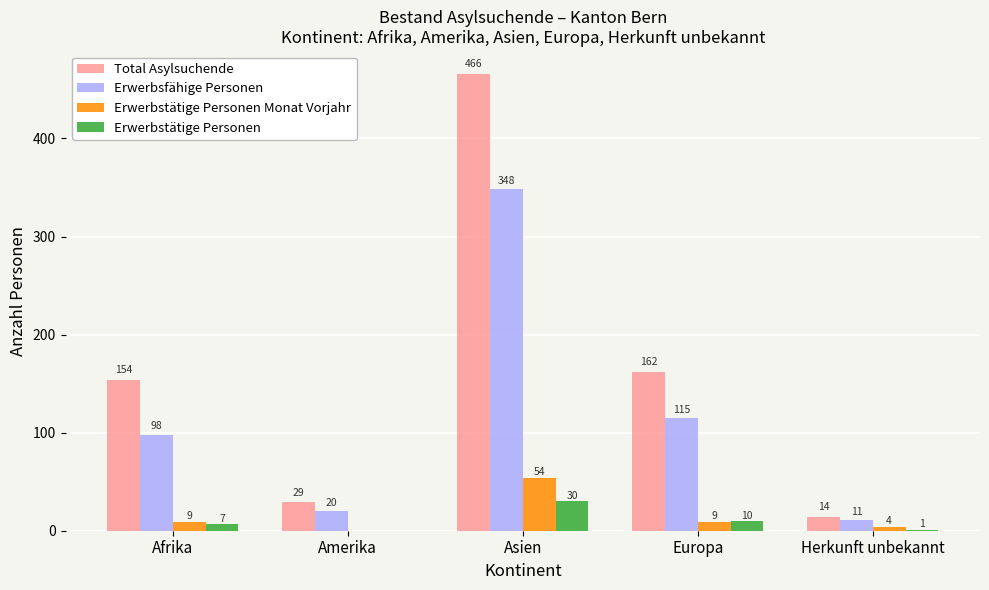

How many categories are shown in the chart?

5